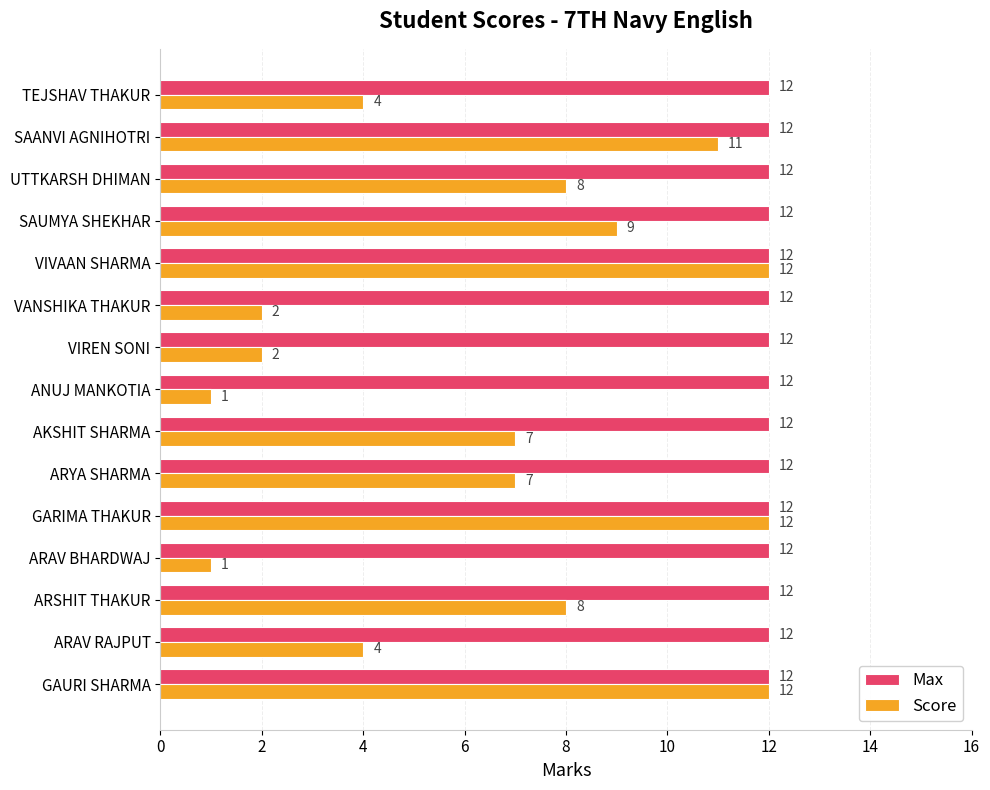

What value does the Score series have at VIVAAN SHARMA?

12